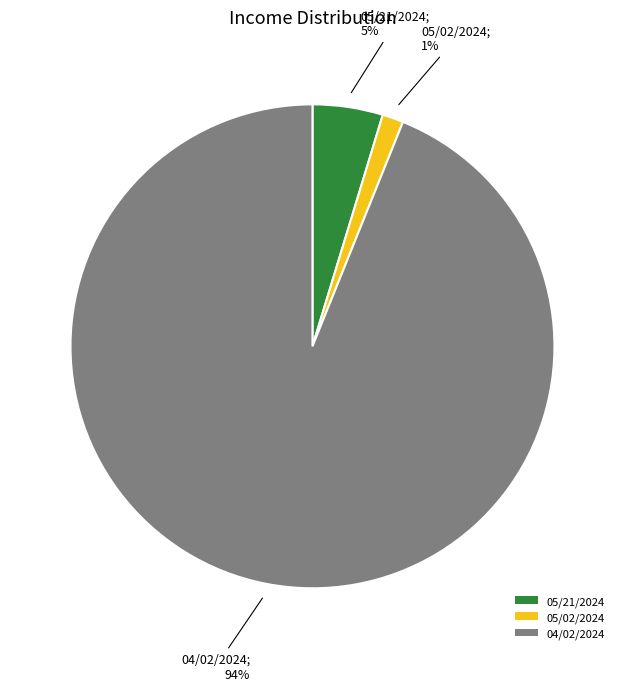

How many slices are in this pie chart?

3